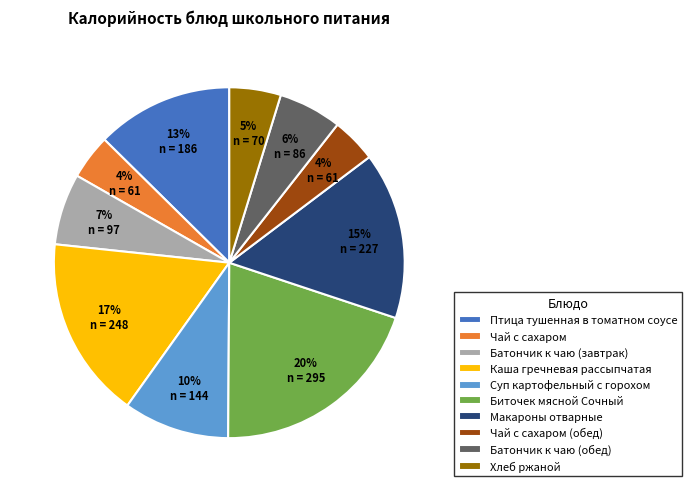

Is there any slice that represents more than half of the pie?

No